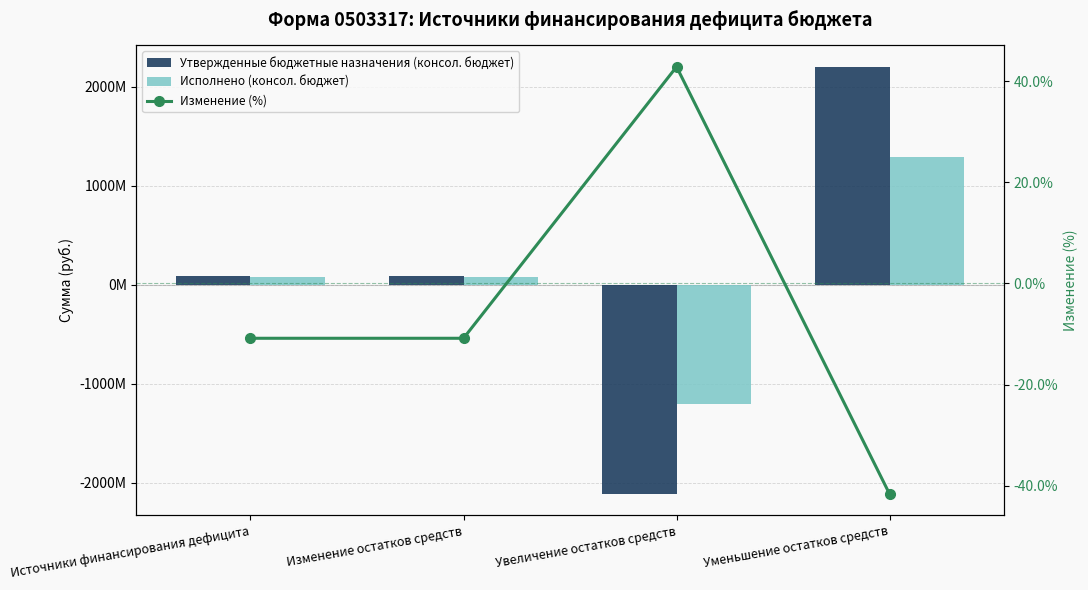

Reading left to right, list all the values displayed in this chart.

Утвержденные бюджетные назначения (консол. бюджет): Источники финансирования дефицита=82630776.8	Изменение остатков средств=82630776.8	Увеличение остатков средств=-2116861193.9	Уменьшение остатков средств=2199491970.7
Исполнено (консол. бюджет): Источники финансирования дефицита=73684840.3	Изменение остатков средств=73684840.3	Увеличение остатков средств=-1210374575.0	Уменьшение остатков средств=1284059415.3
Изменение (%): Источники финансирования дефицита=-10.8	Изменение остатков средств=-10.8	Увеличение остатков средств=42.8	Уменьшение остатков средств=-41.6